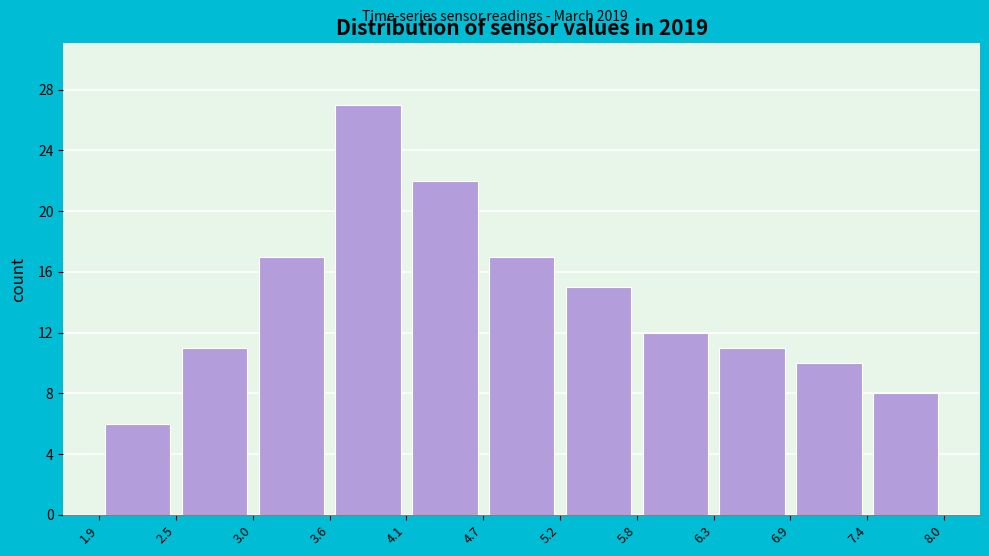

Over which range of the x-axis is the bar tallest?

3.6 to 4.1